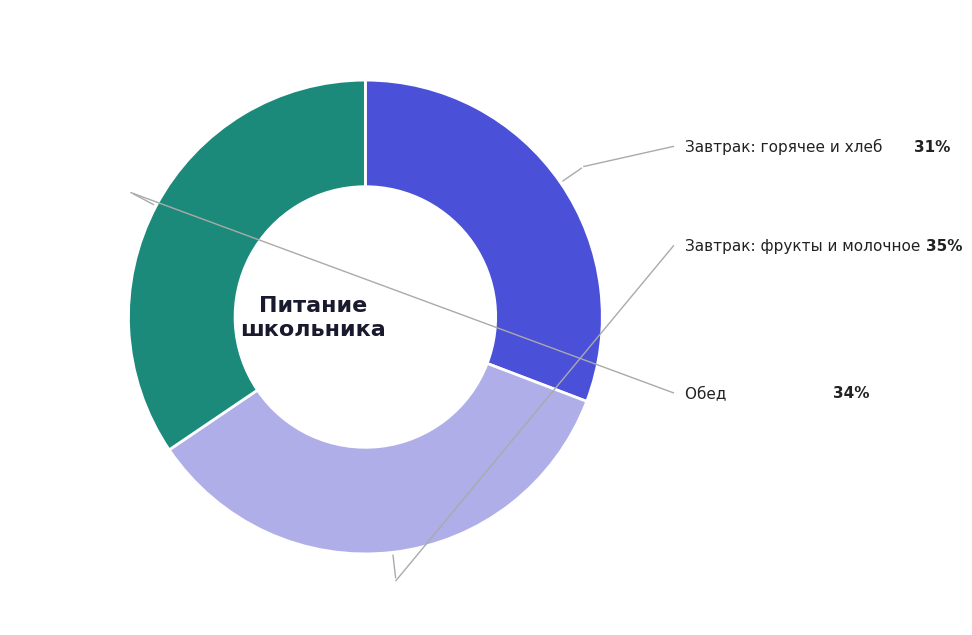

Is there any slice that represents more than half of the pie?

No